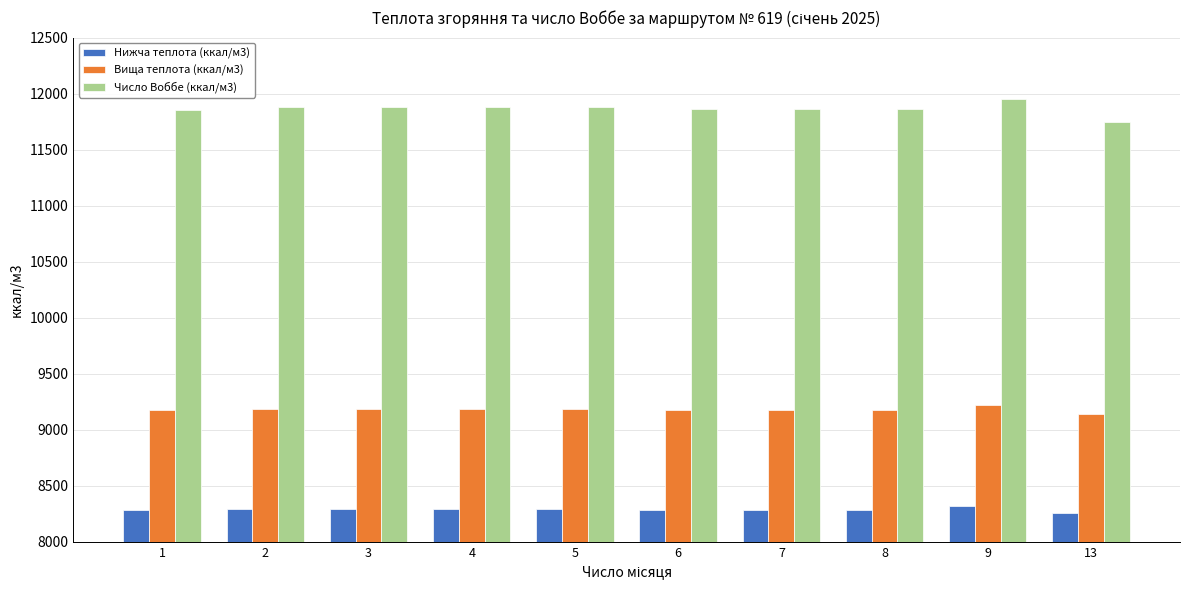

At 2, list the series in order from largest to smallest.

Число Воббе (ккал/м3), Вища теплота (ккал/м3), Нижча теплота (ккал/м3)